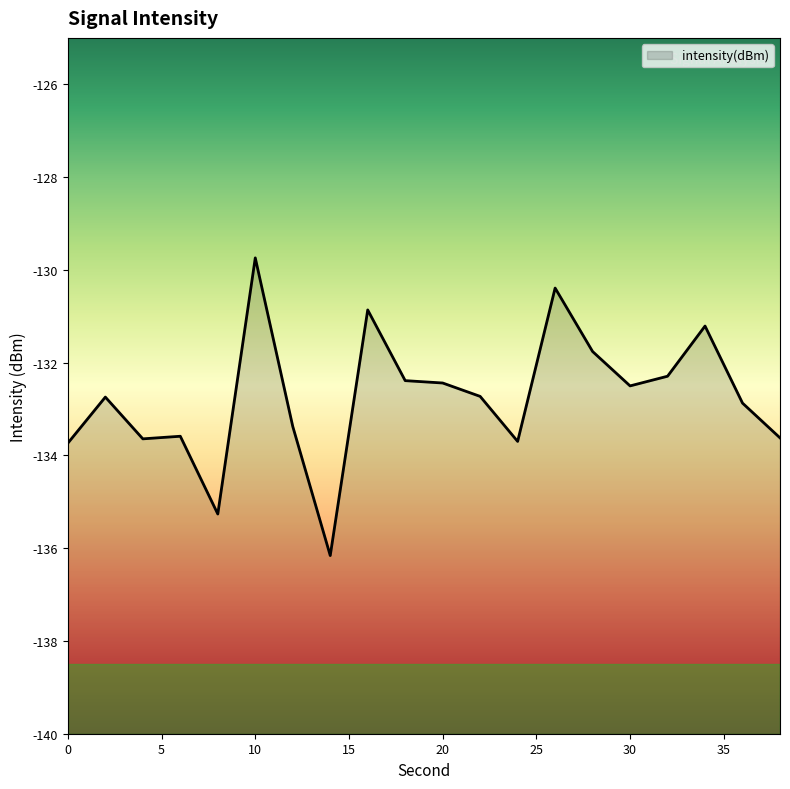

Which category has the lowest value across all series?

14